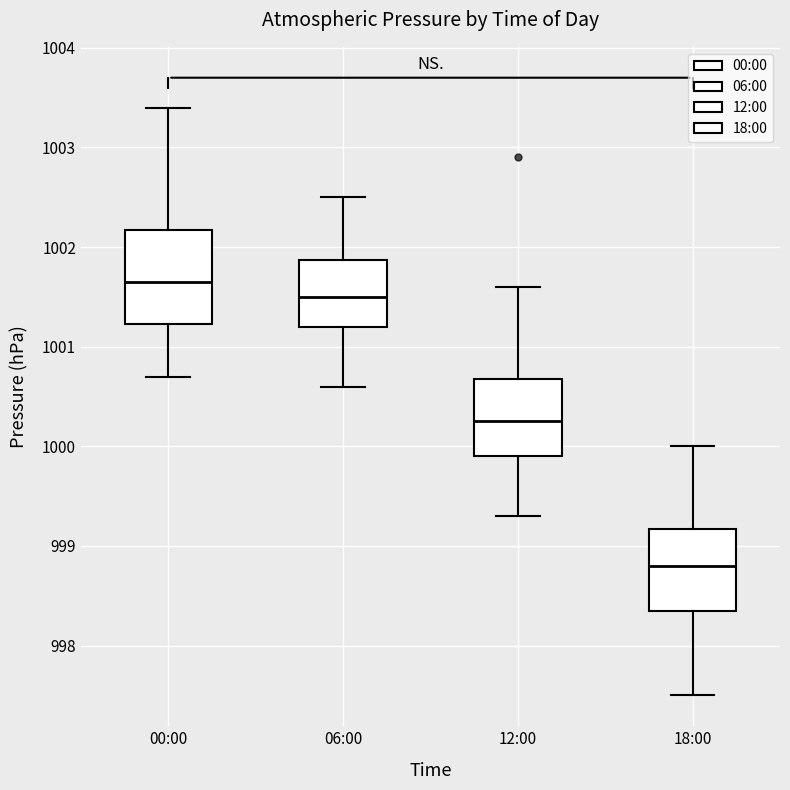

Reading left to right, transcribe this box plot: for each box, give where its median line is, the range the box spans, and where its two whiskers end, as read against the y-axis. The values are not printed on the chart, so give them approximately, as read against the axis.

00:00: median 1001.7, box 1001.2 to 1002.2, whiskers 1000.7 to 1003.4
06:00: median 1001.5, box 1001.2 to 1001.9, whiskers 1000.6 to 1002.5
12:00: median 1000.3, box 999.9 to 1000.7, whiskers 999.3 to 1001.6
18:00: median 998.8, box 998.4 to 999.2, whiskers 997.5 to 1000.0